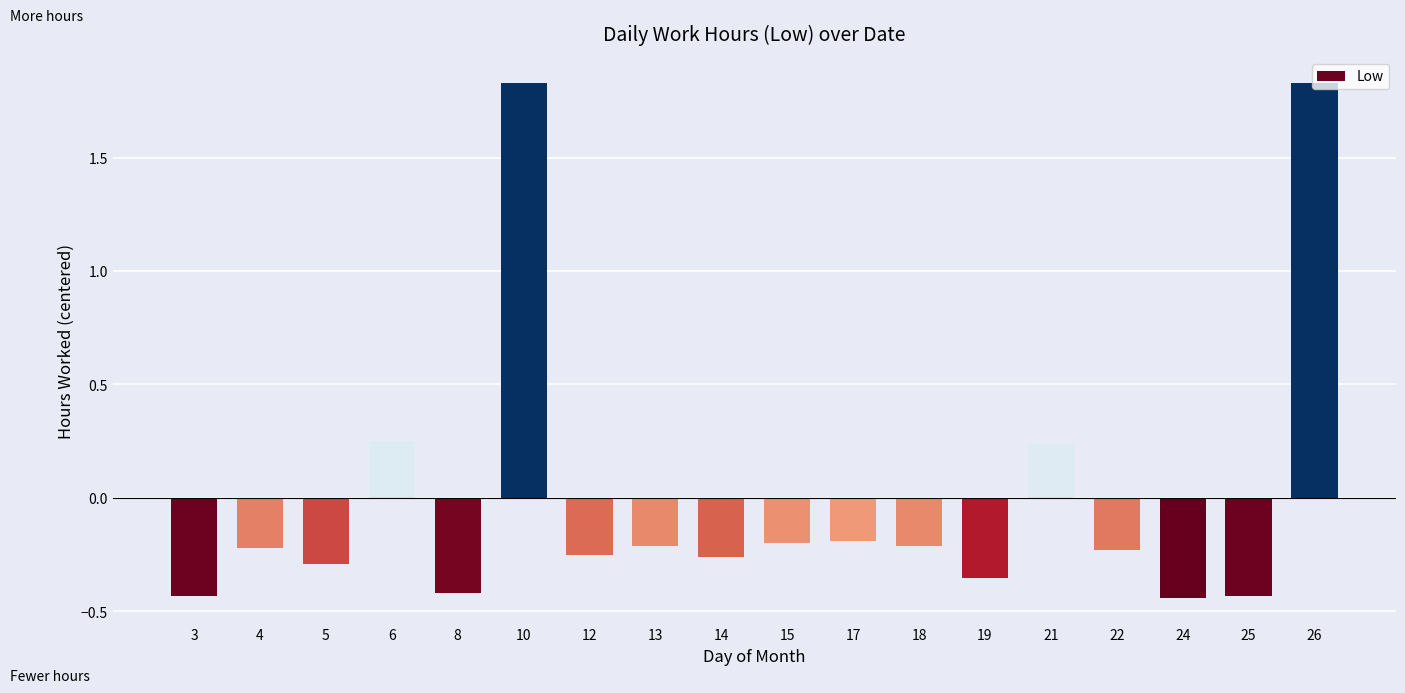

What is the difference between the maximum and minimum values?

2.3